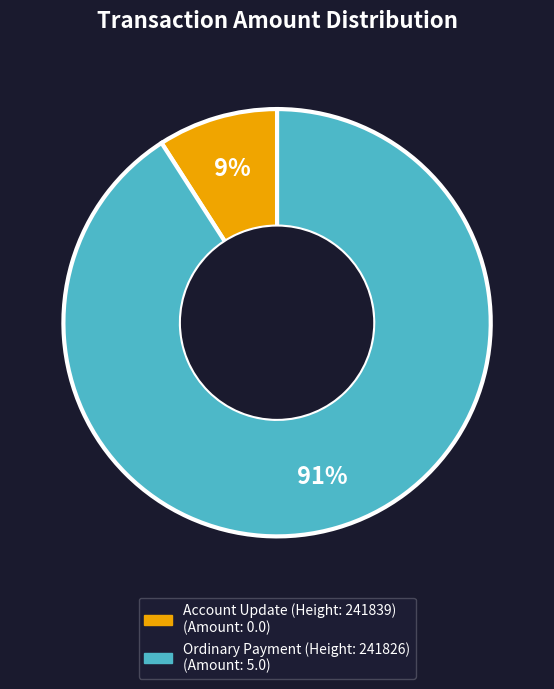

How many slices are in this pie chart?

2